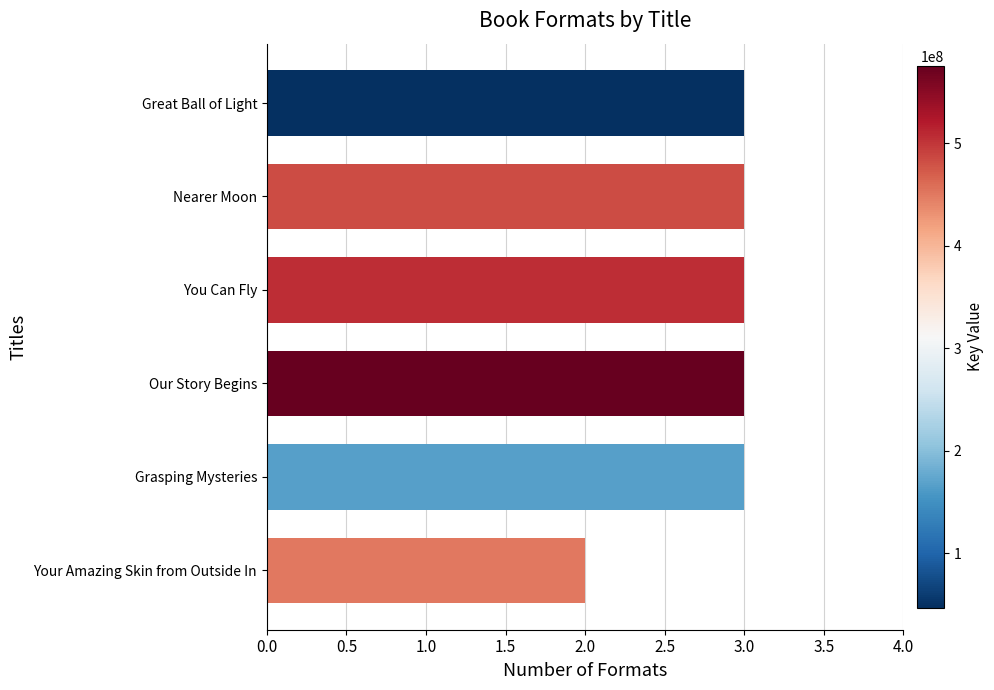

What is the difference between the second highest and minimum values?

1